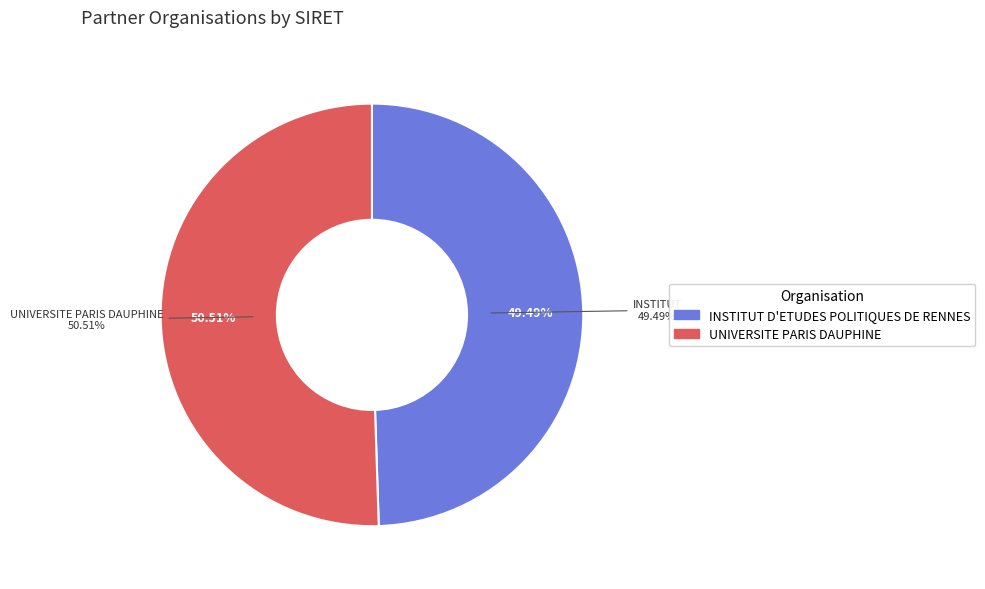

Is it true that UNIVERSITE PARIS DAUPHINE is 51% of the pie?

True